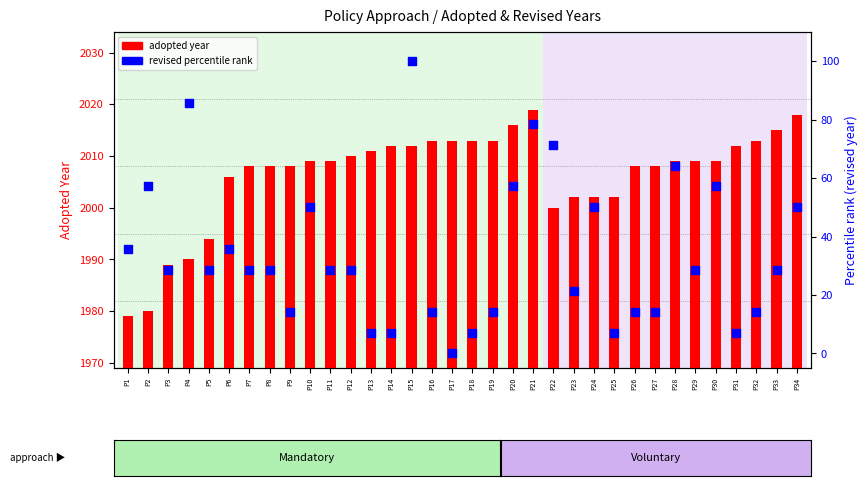

Which series contains the highest Y value?

adopted year